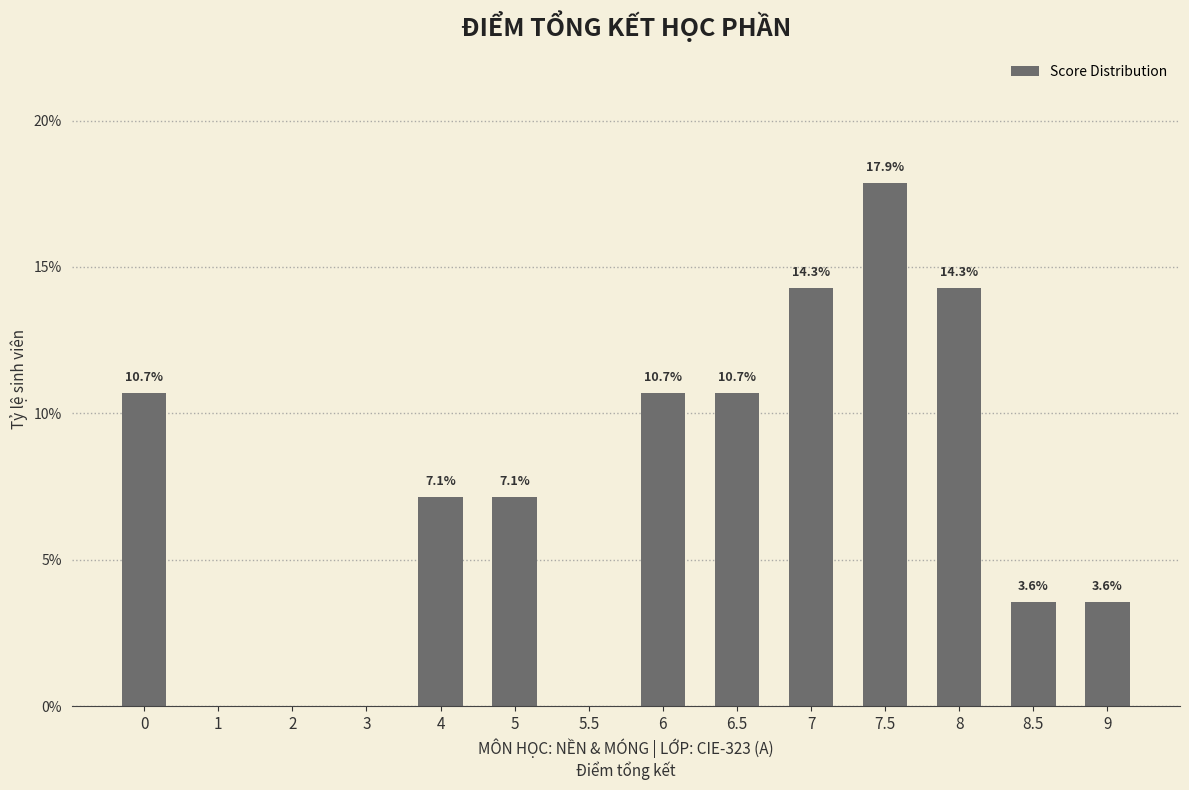

Approximately how many times larger is the value at 5 compared to 9?

2.0